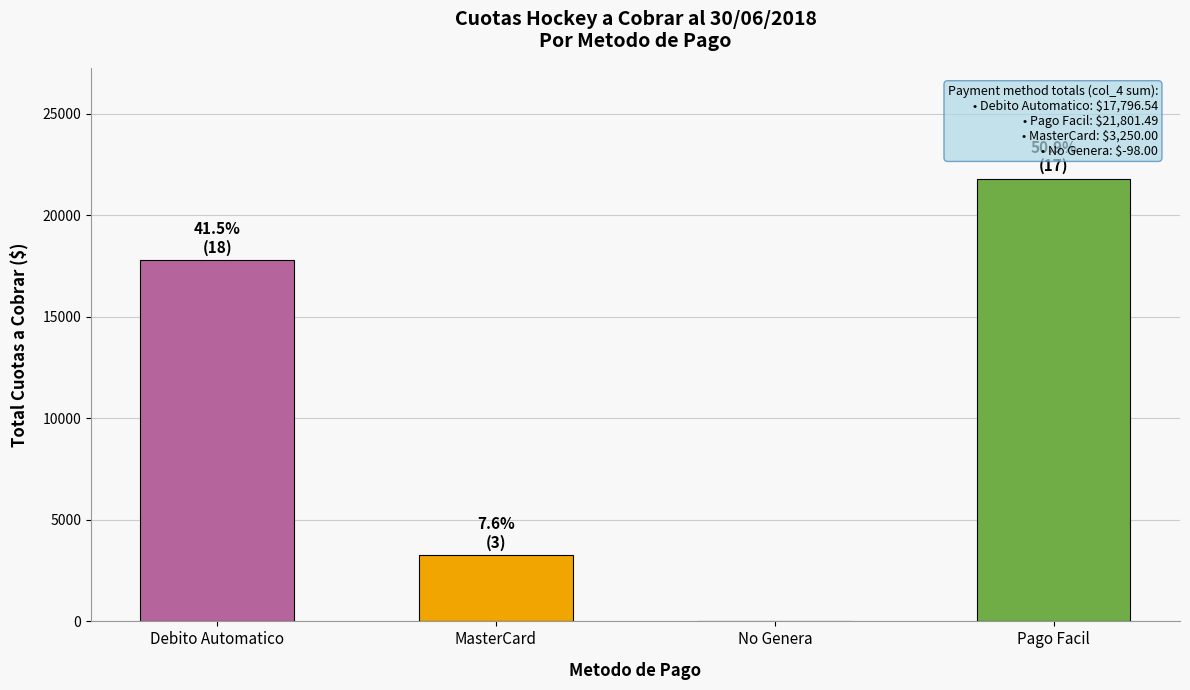

How many values exceed 17796?

2